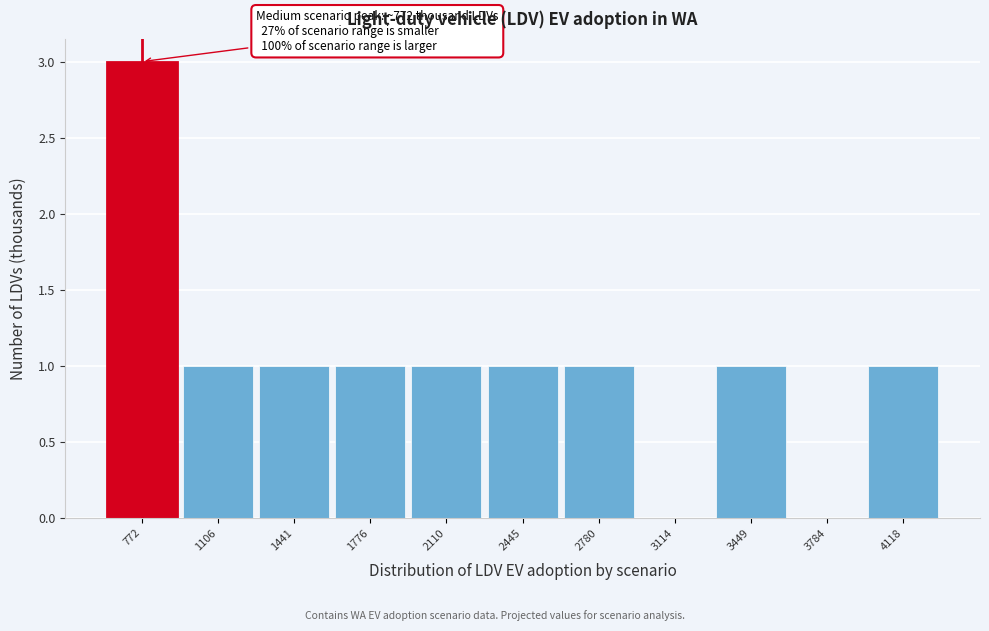

Which range on the x-axis has the tallest bar?

600 to 950